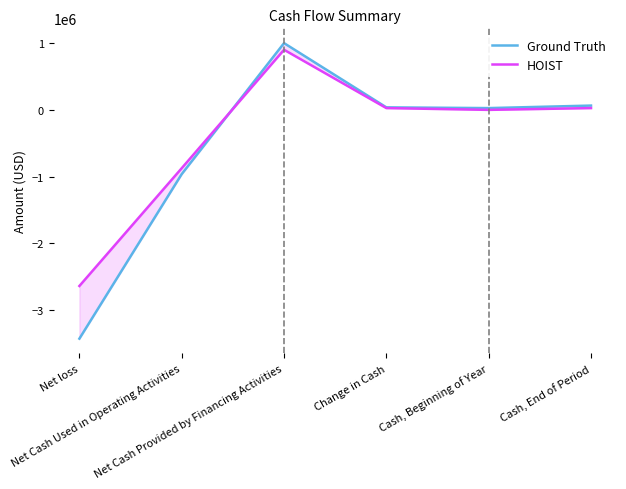

At which category is the sum across all series the highest?

Net Cash Provided by Financing Activities